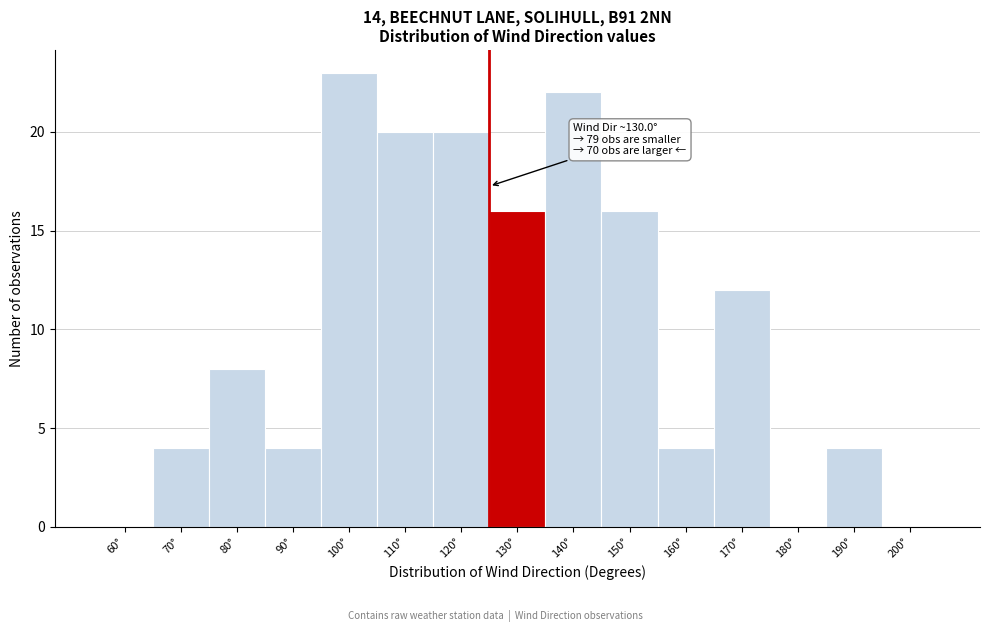

Reading left to right, list all the values displayed in this chart.

60°=0	70°=4	80°=8	90°=4	100°=23	110°=20	120°=20	130°=16	140°=22	150°=16	160°=4	170°=12	180°=0	190°=4	200°=0